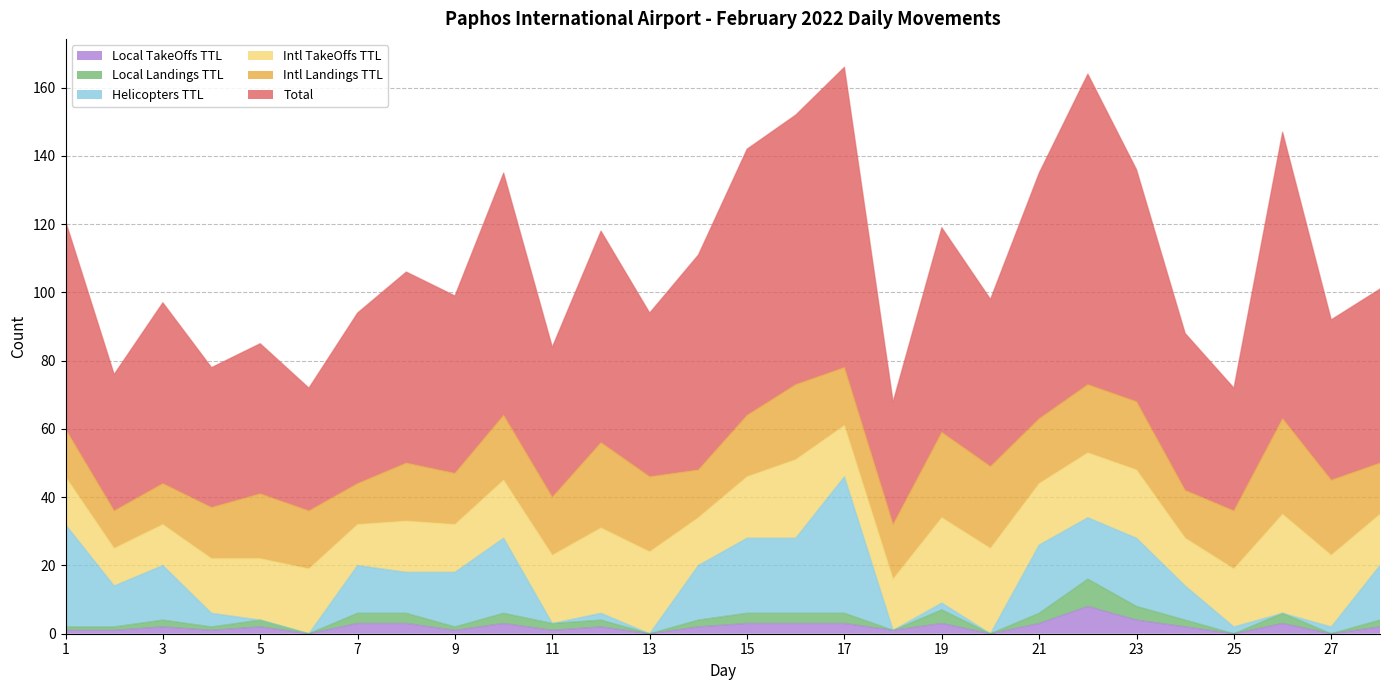

True or false: Local Landings TTL and Local TakeOffs TTL intersect in this chart.

False